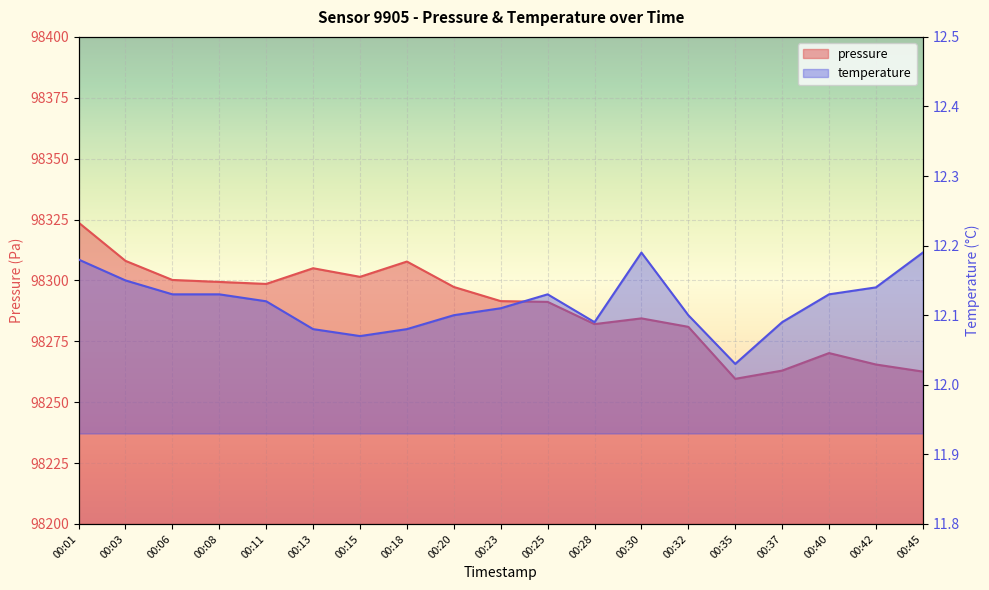

At which category does temperature reach its first local peak?

00:25